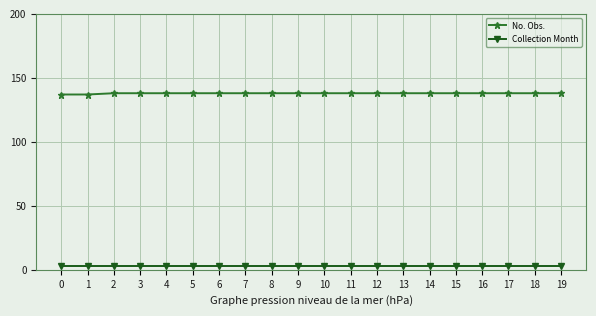

True or false: No. Obs. and Collection Month cross at least once.

False